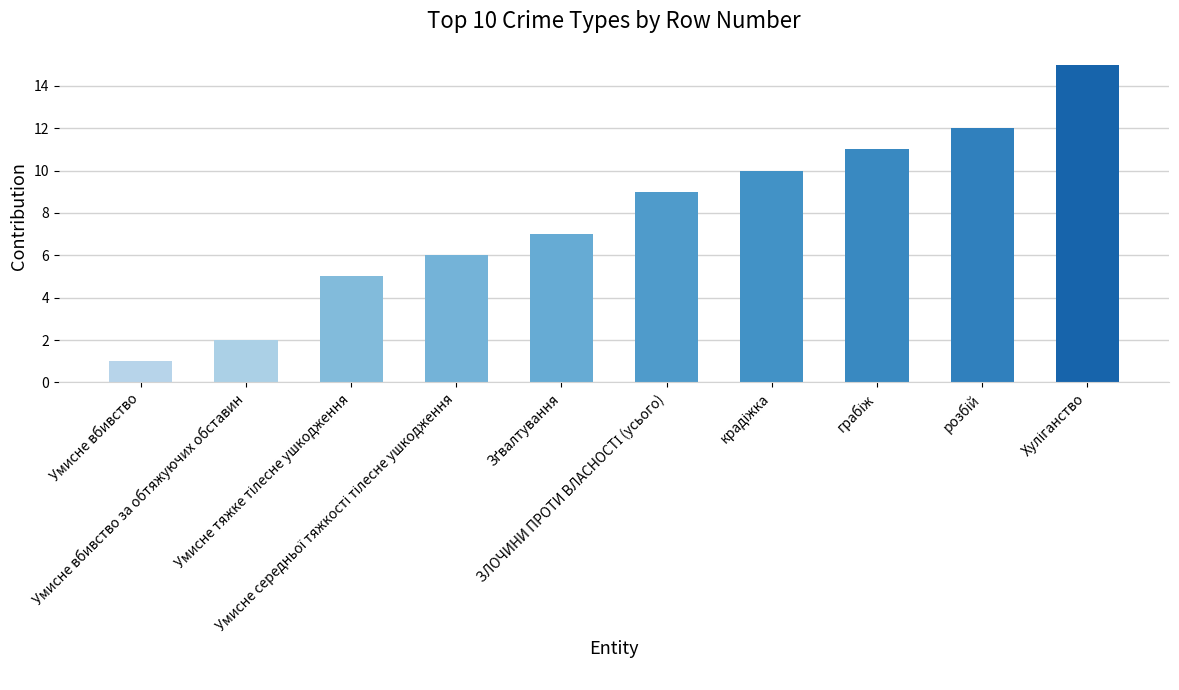

What is the sum of all values?

78